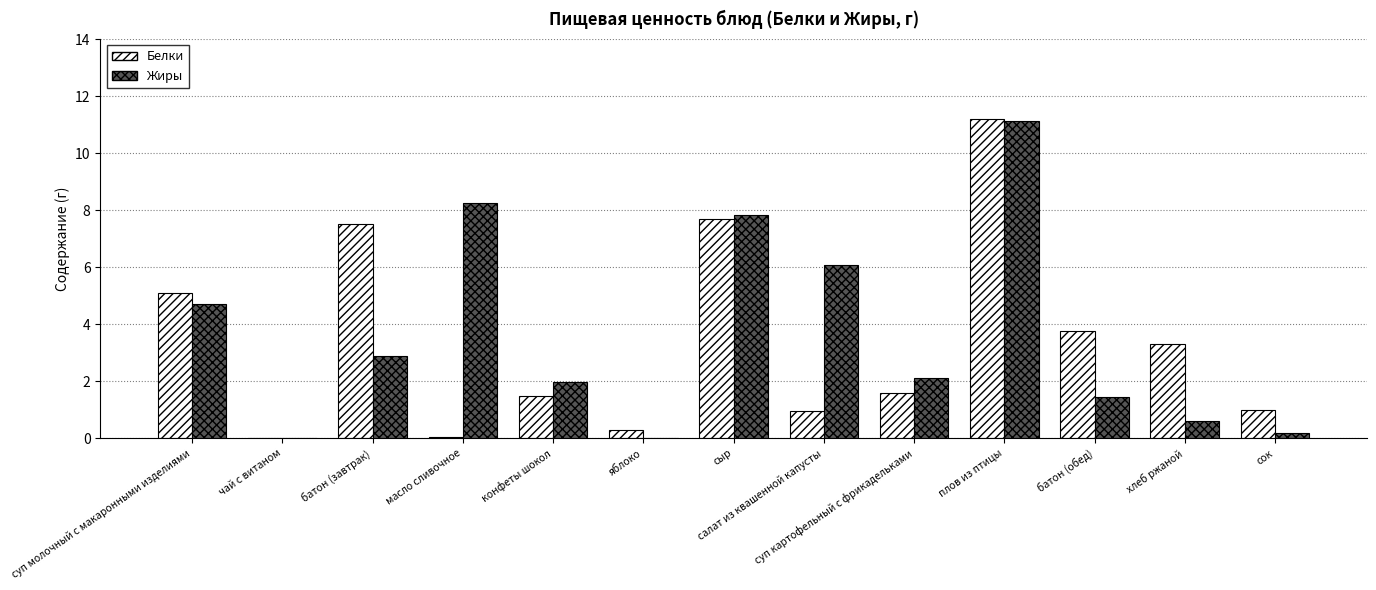

What is the sum of all Белки values?

43.9